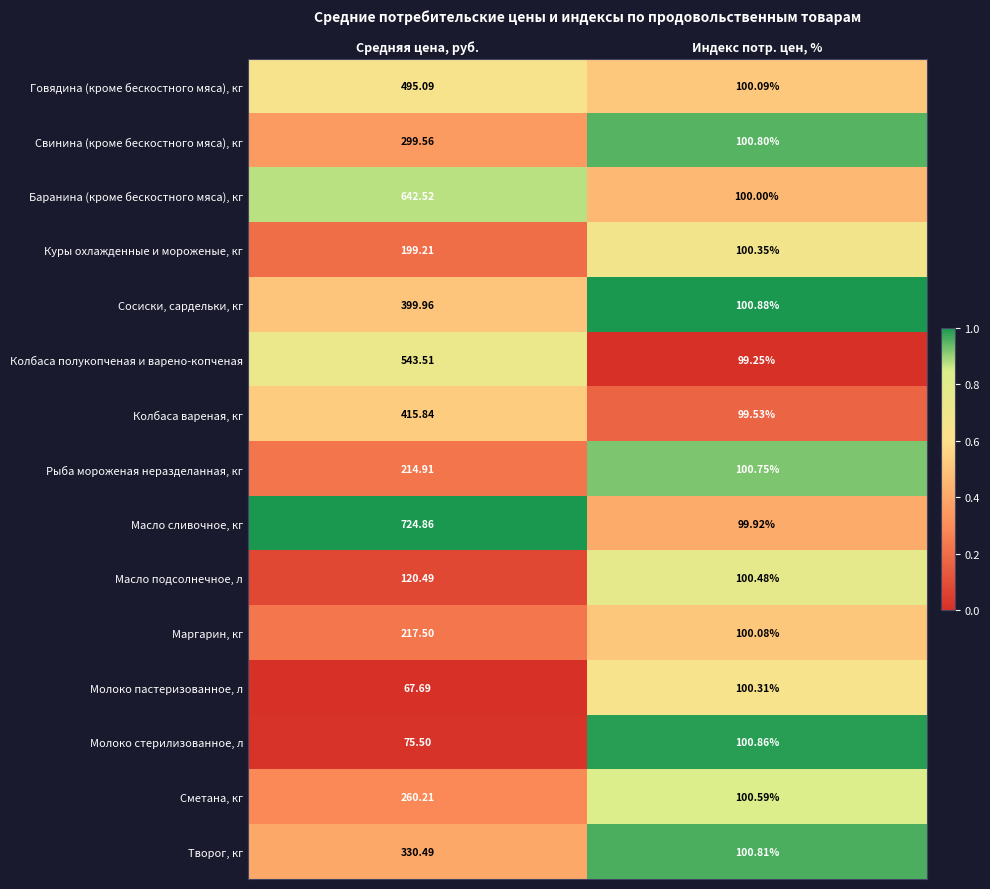

Which label corresponds to the largest value in the chart?

Средняя цена, руб.